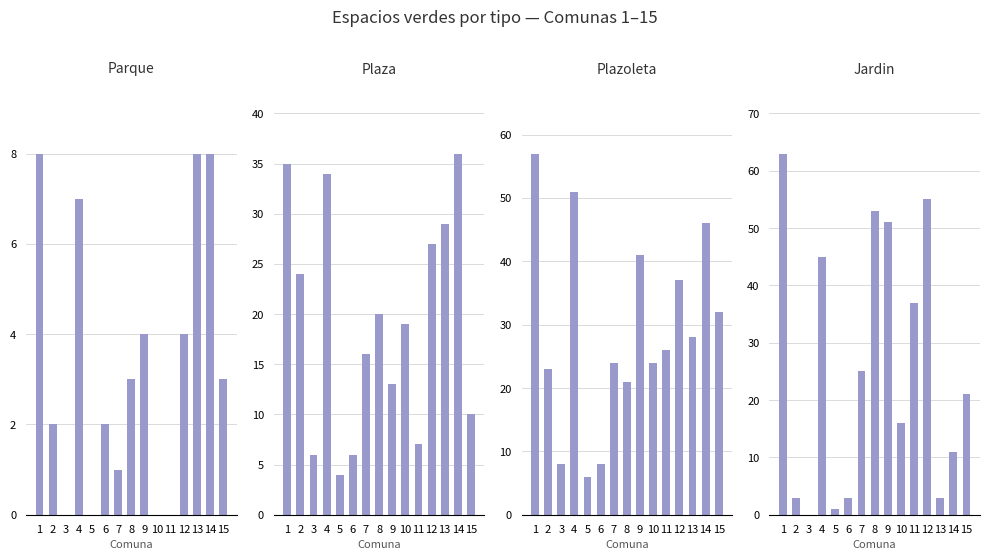

What is the total value across all series at 11?

70